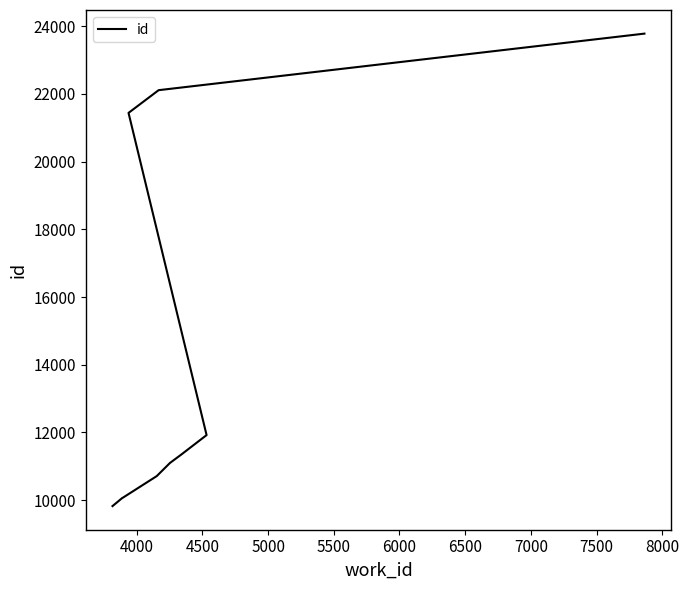

What is the ratio of the value at 4000 to the value at 7000?

0.5